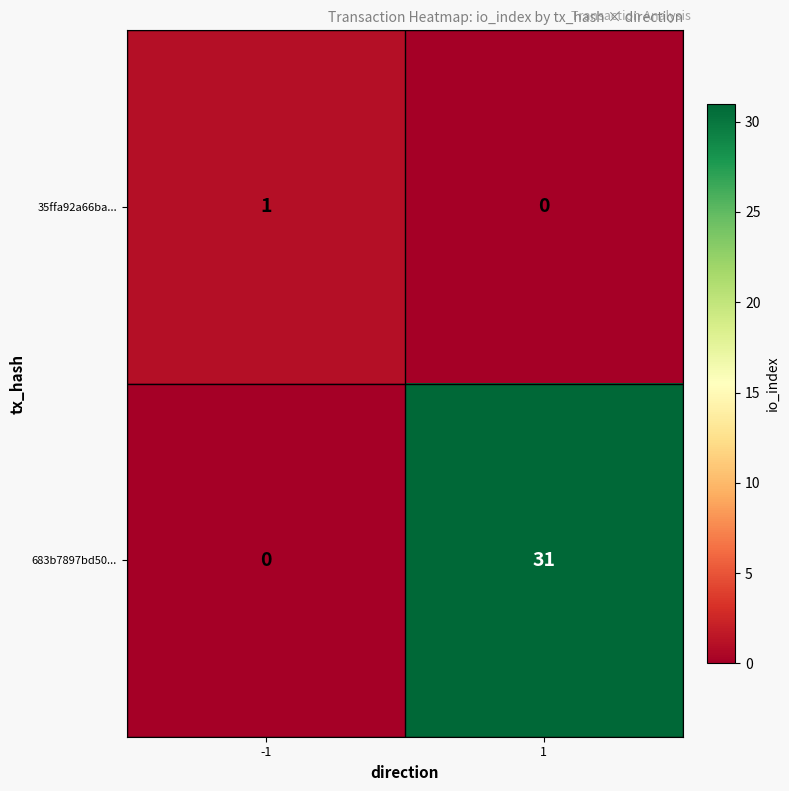

Reading left to right, extract all data points from this chart.

35ffa92a66ba...: 1	0
683b7897bd50...: 0	31